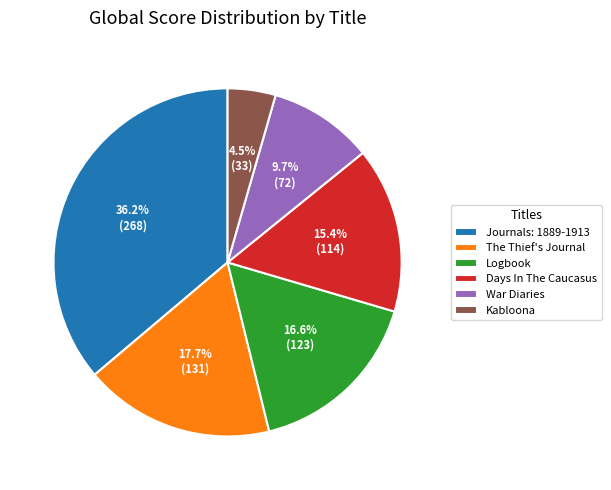

What is the largest slice in the pie chart?

Journals: 1889-1913